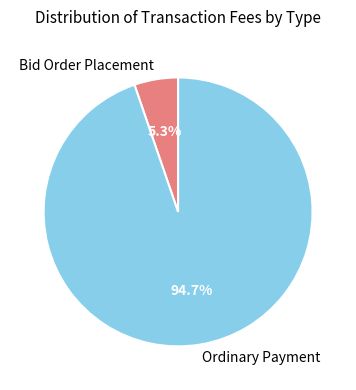

Which has a higher value, Bid Order Placement or Ordinary Payment?

Ordinary Payment